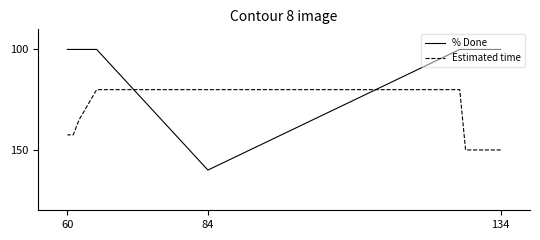

True or false: % Done and Estimated time cross at least once.

True